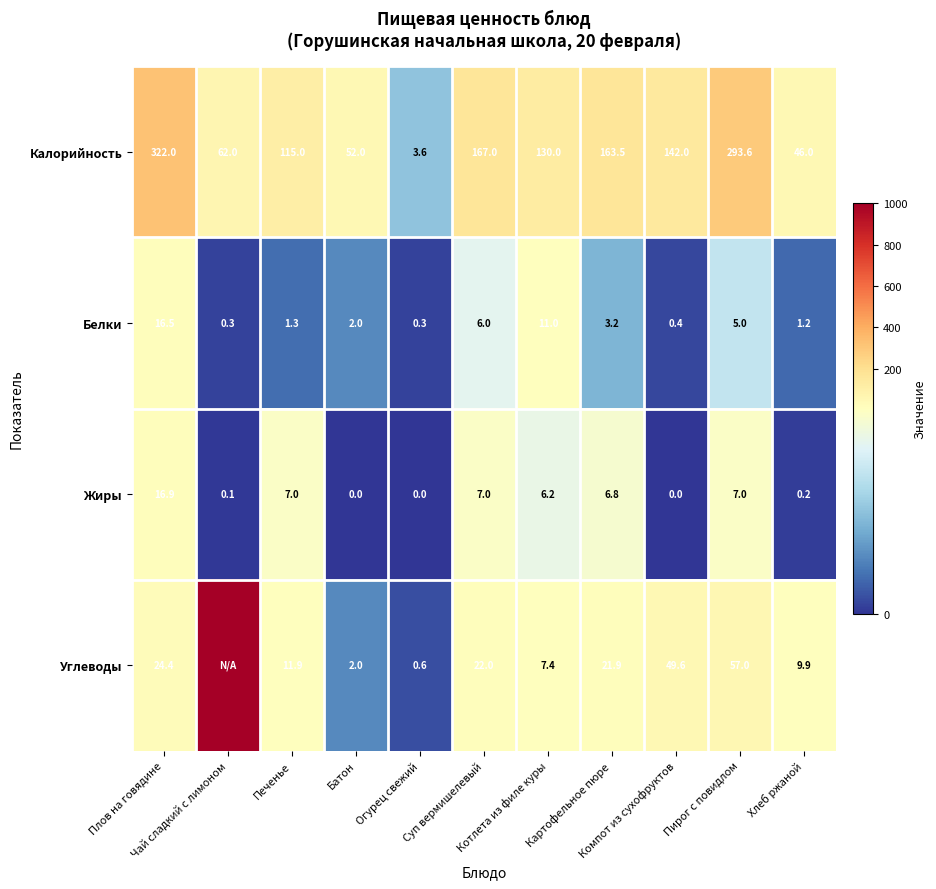

What is the total value across all series at Суп вермишелевый?

202.0